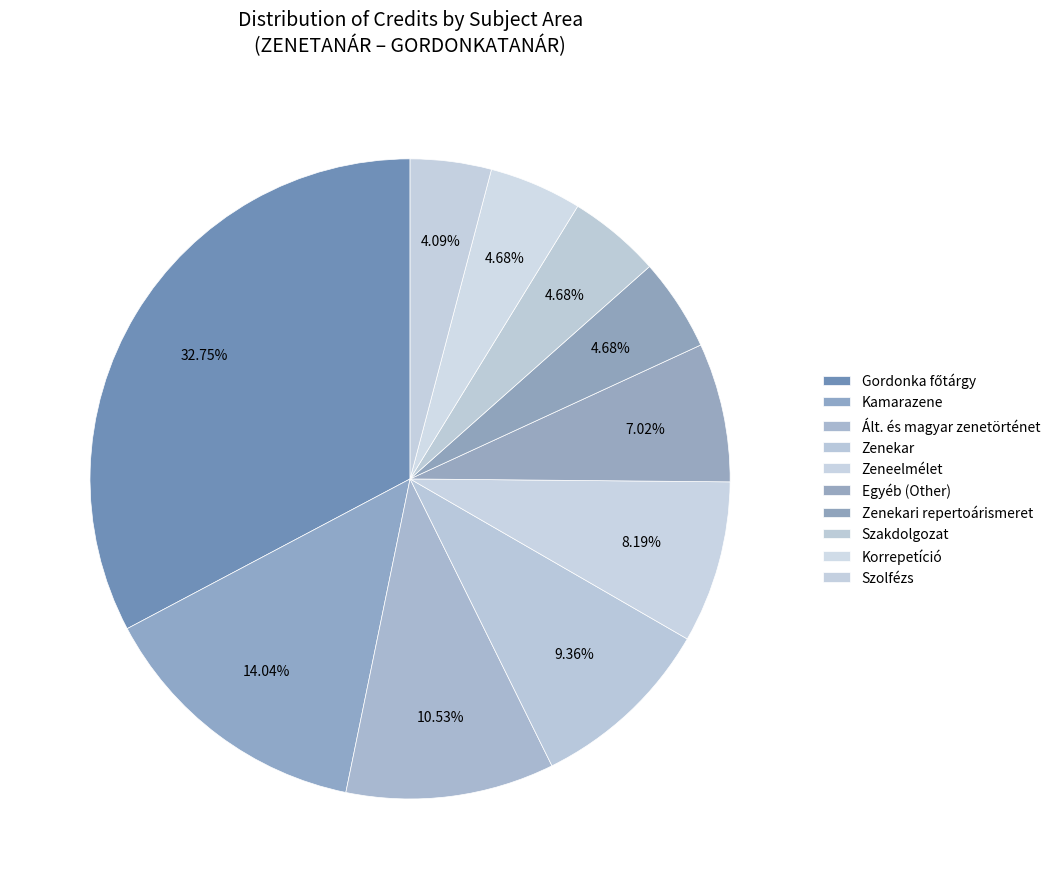

Is there a majority slice in this chart?

No